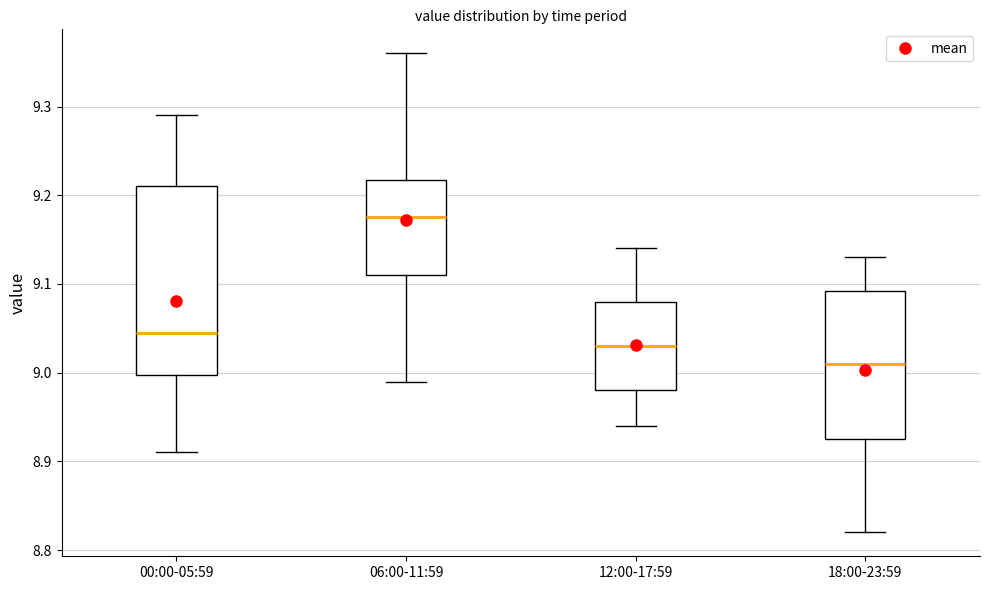

Which box's median line is the highest?

06:00-11:59